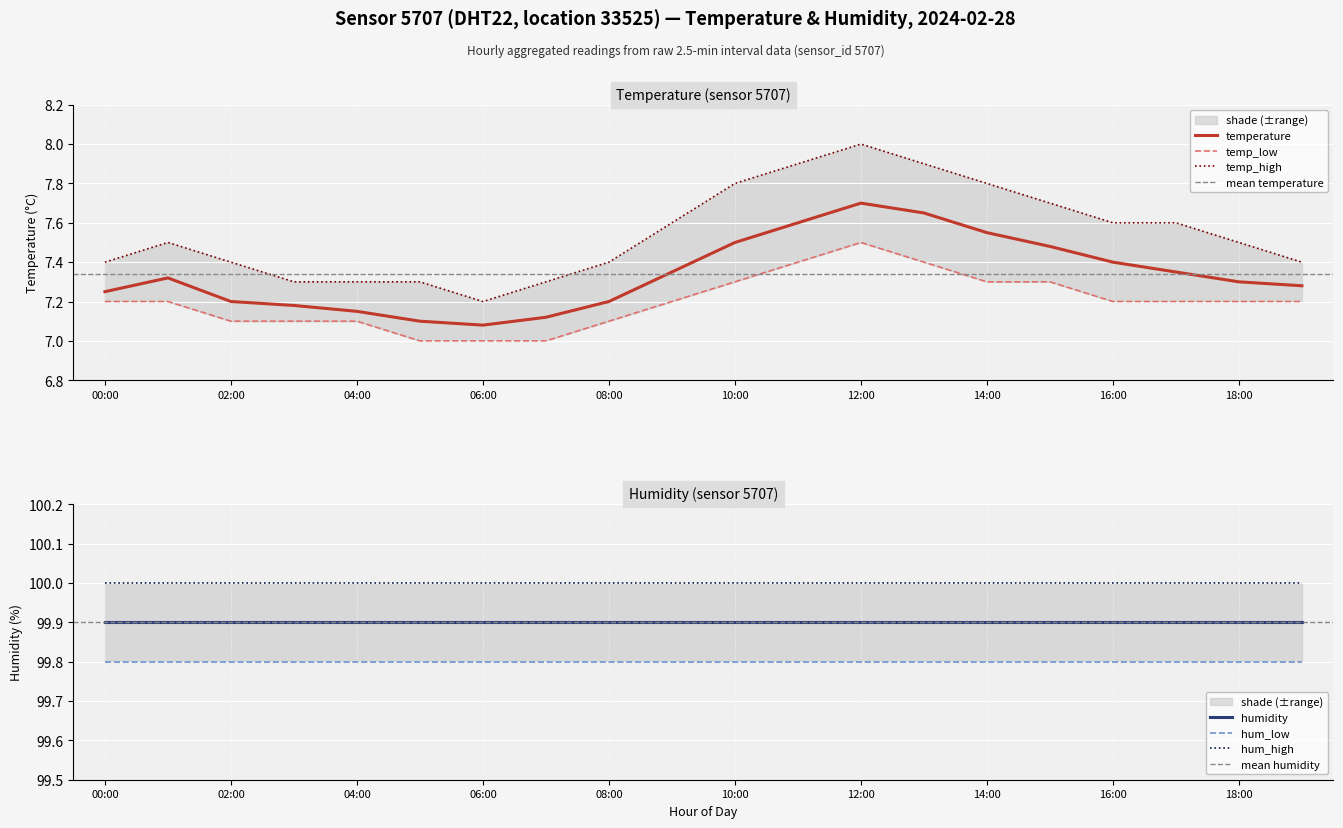

What is the label of the 17th point from the right?

03:00